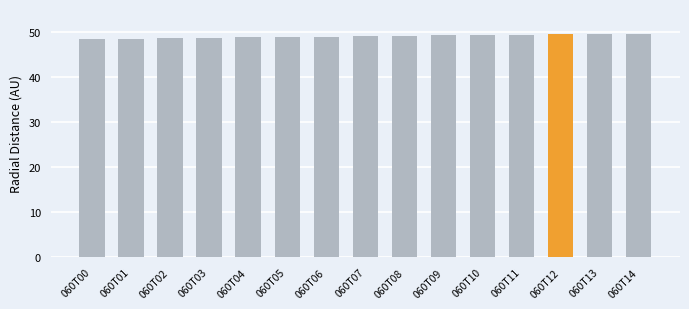

How many categories are shown in the chart?

15